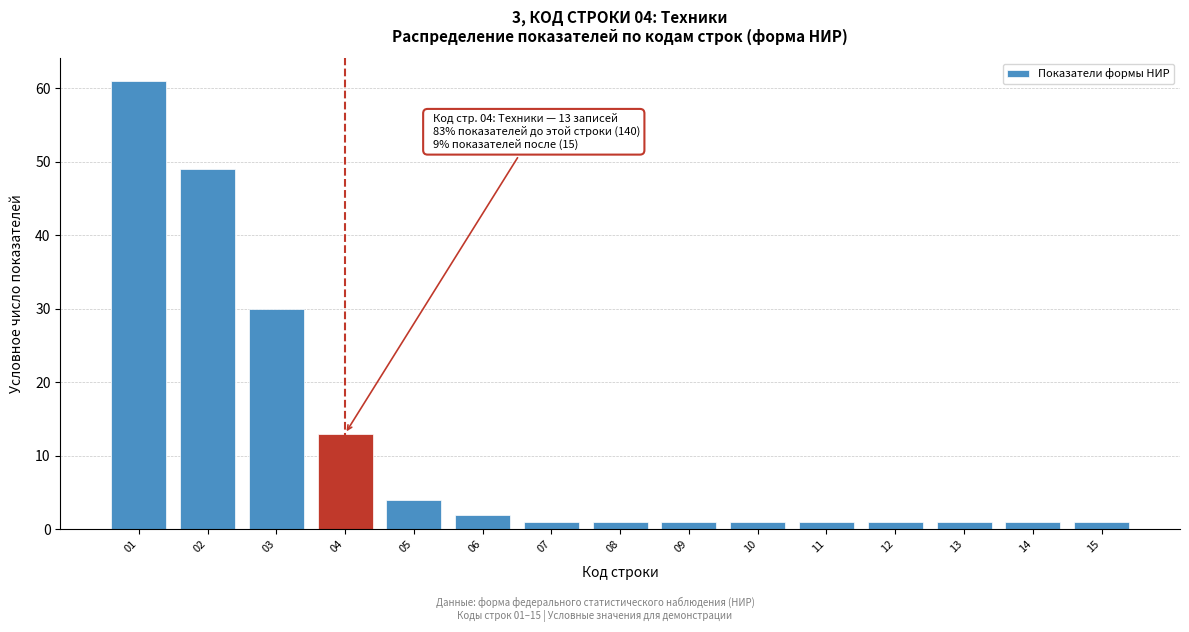

Reading left to right, what are all the values shown in this chart?

61	49	30	13	4	2	1	1	1	1	1	1	1	1	1